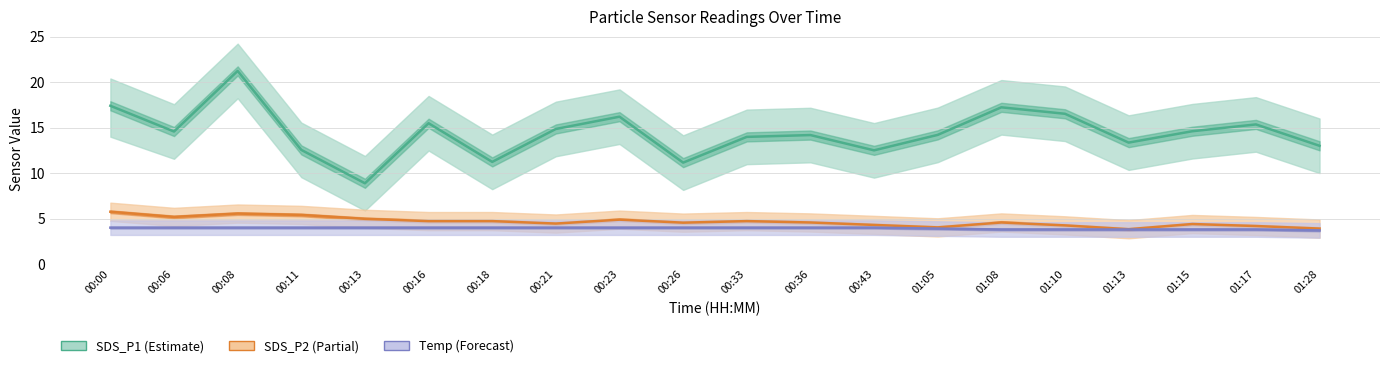

Where is SDS_P2 nearest to the value 4?

01:05